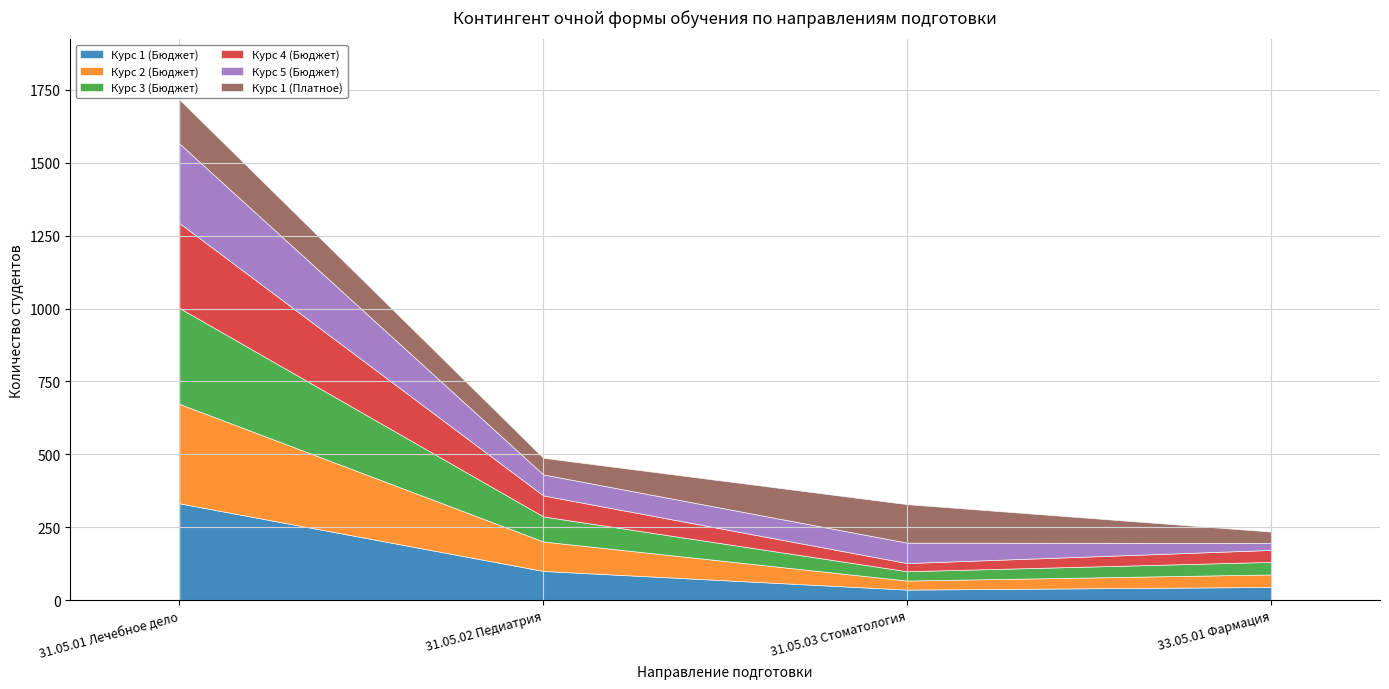

What is the average value of the Курс 4 (Бюджет) series?

108